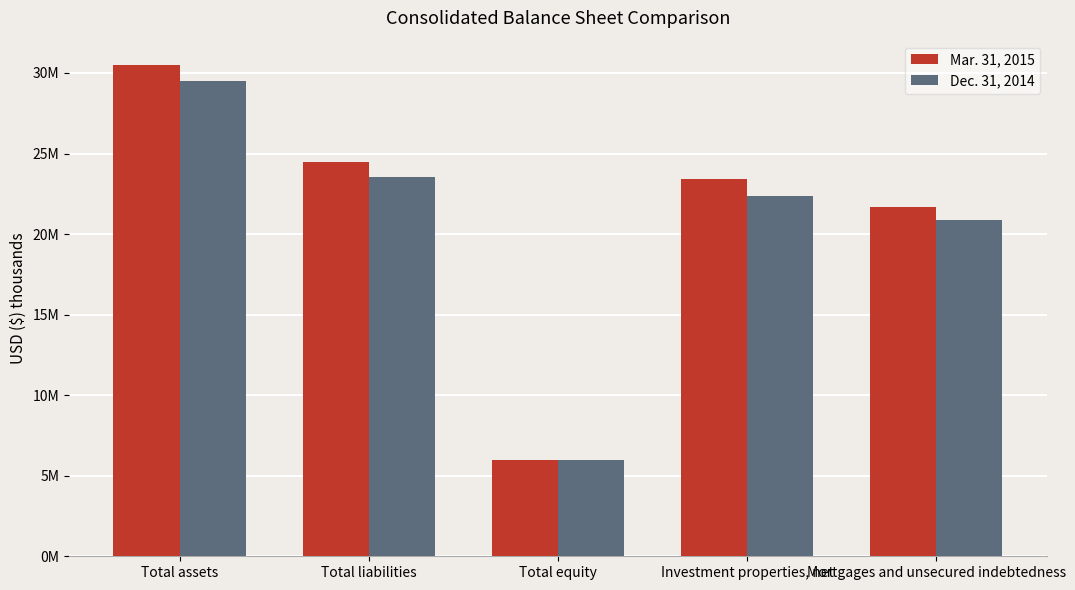

True or false: Mar. 31, 2015 has a value of 5971990 at Total equity.

True